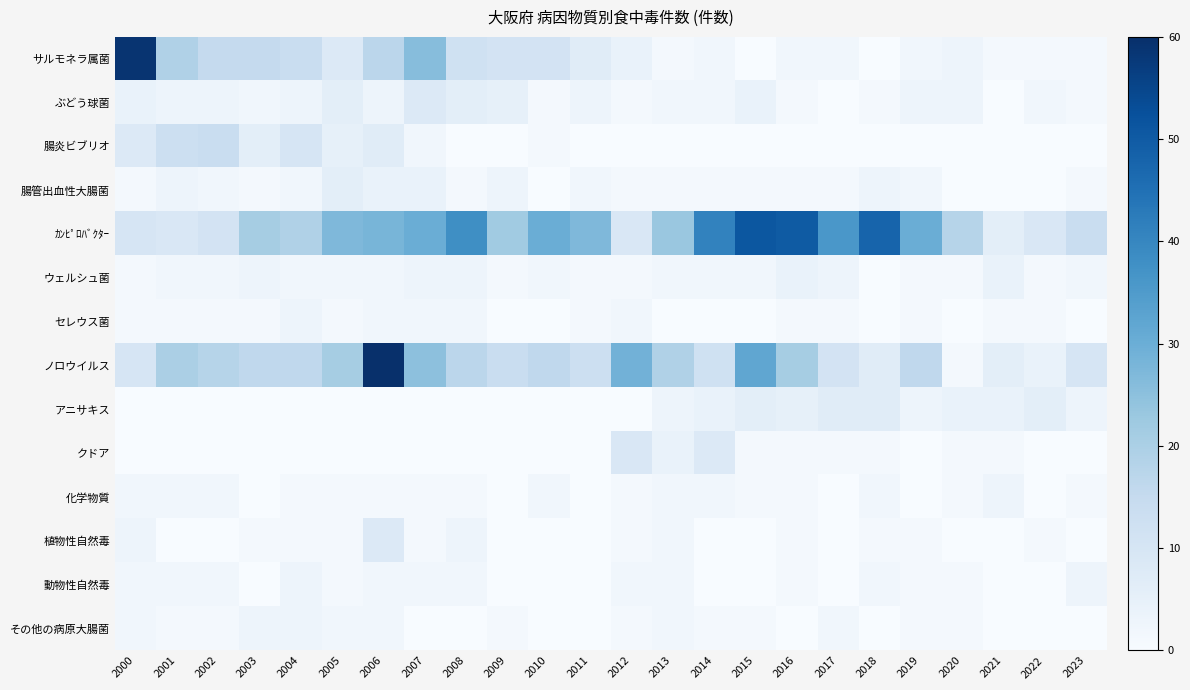

Which series changed the most between 2004 and 2021?

サルモネラ属菌